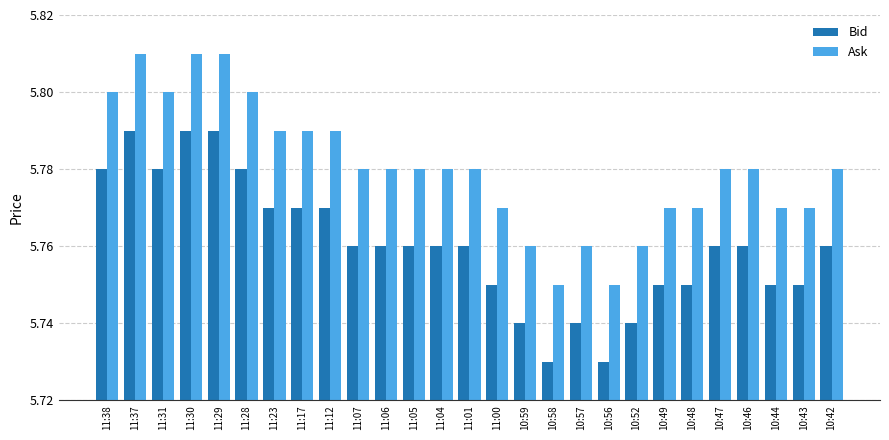

True or false: Bid has a value of 10.1 at 10:57.

False